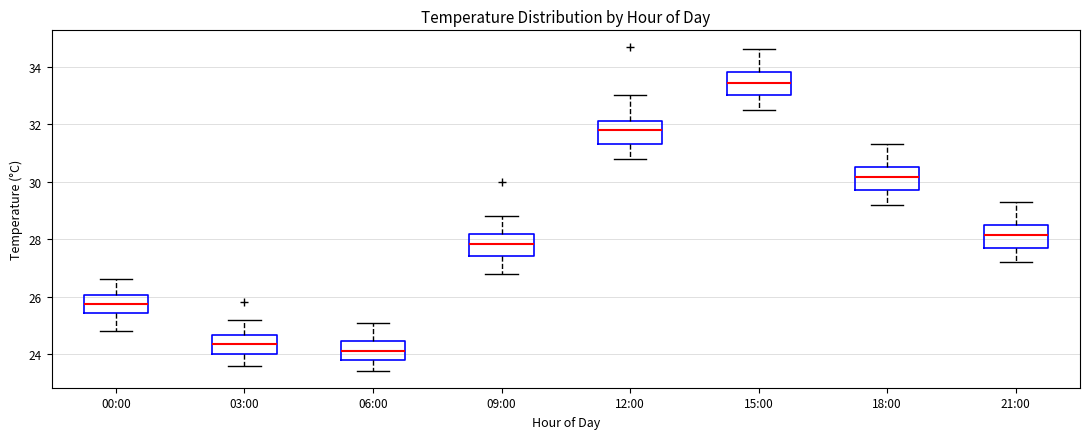

Reading left to right, transcribe this box plot: for each box, give where its median line is, the range the box spans, and where its two whiskers end, as read against the y-axis. The values are not printed on the chart, so give them approximately, as read against the axis.

00:00: median 25.8, box 25.4 to 26.0, whiskers 24.8 to 26.6
03:00: median 24.4, box 24.0 to 24.6, whiskers 23.6 to 25.2
06:00: median 24.2, box 23.8 to 24.4, whiskers 23.4 to 25.2
09:00: median 27.8, box 27.4 to 28.2, whiskers 26.8 to 28.8
12:00: median 31.8, box 31.4 to 32.2, whiskers 30.8 to 33.0
15:00: median 33.4, box 33.0 to 33.8, whiskers 32.6 to 34.6
18:00: median 30.2, box 29.8 to 30.6, whiskers 29.2 to 31.4
21:00: median 28.2, box 27.8 to 28.6, whiskers 27.2 to 29.4